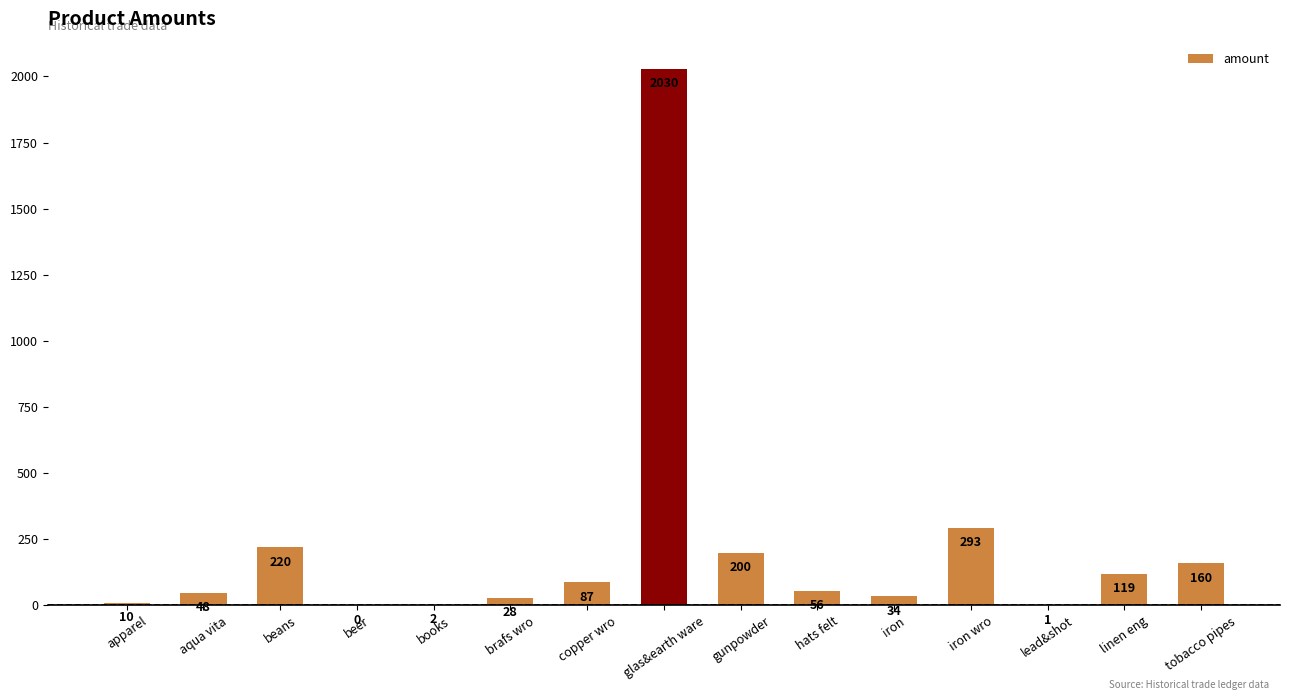

Are the bars horizontal?

No